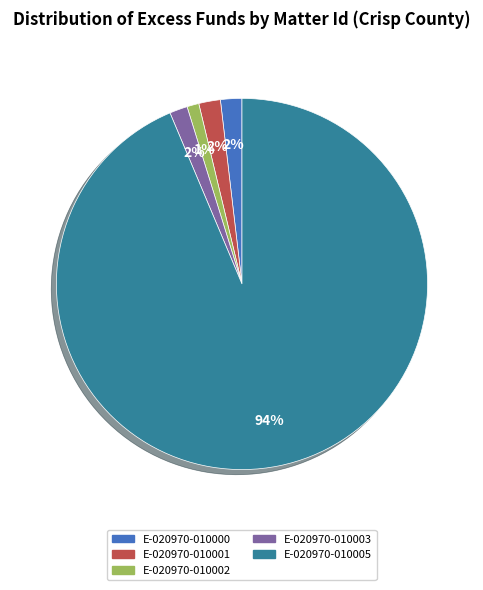

How many slices are in this pie chart?

5